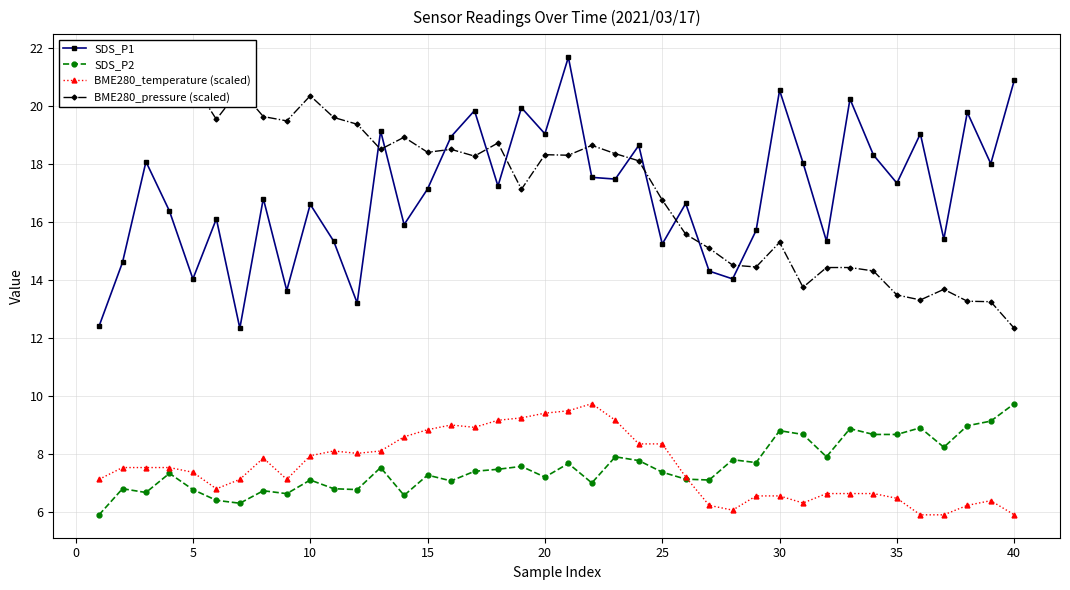

The SDS_P1 series shows 27.4 at 15. True or false?

False